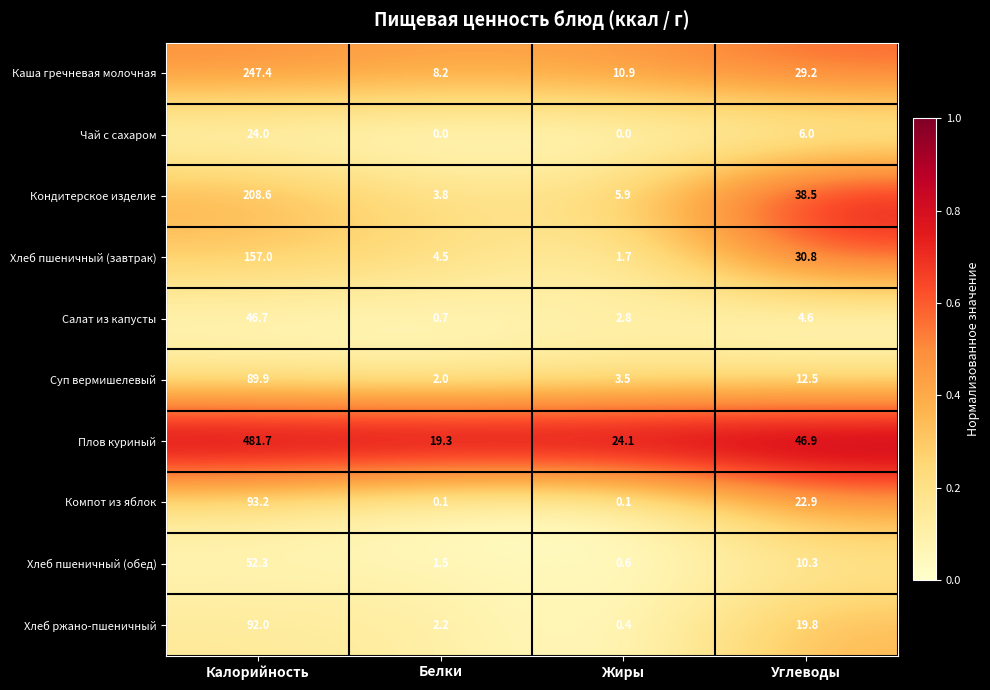

What is the highest value of the Суп вермишелевый series?

89.9